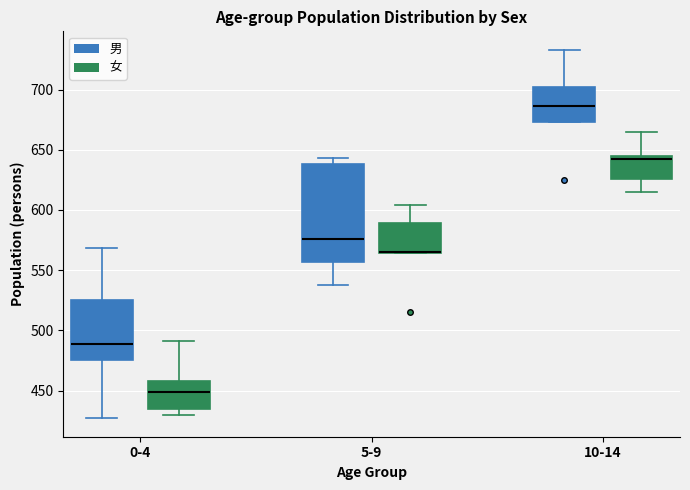

Comparing the boxes themselves (not the whiskers), which one is the tallest?

5-9 (男)